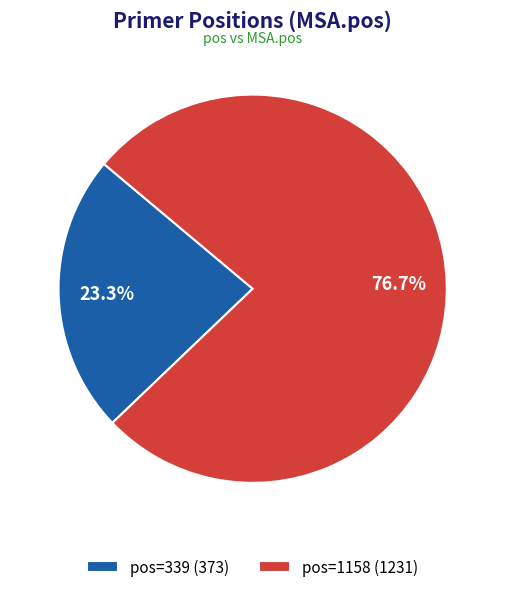

What is the largest slice in the pie chart?

pos=1158 (1231)